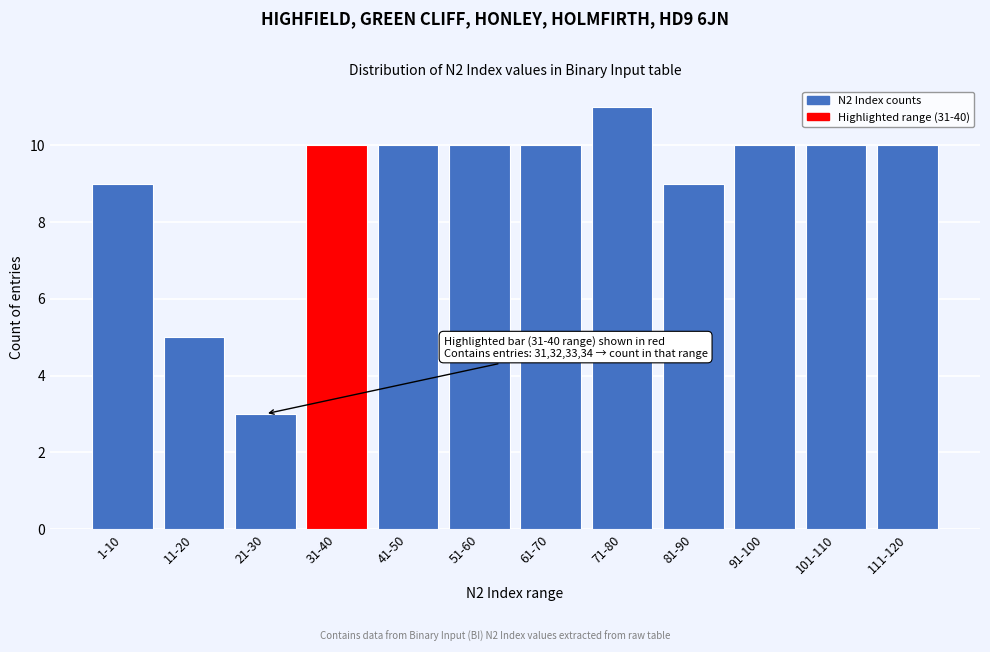

Reading left to right, list all the values displayed in this chart.

9	5	3	10	10	10	10	11	9	10	10	10